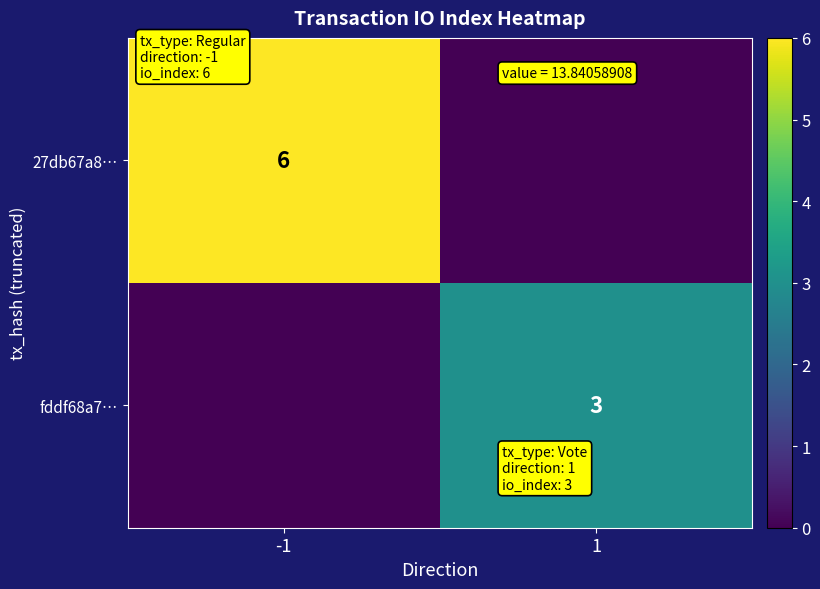

Is the value of fddf68a7… at 1 greater than the value of 27db67a8… at -1?

No